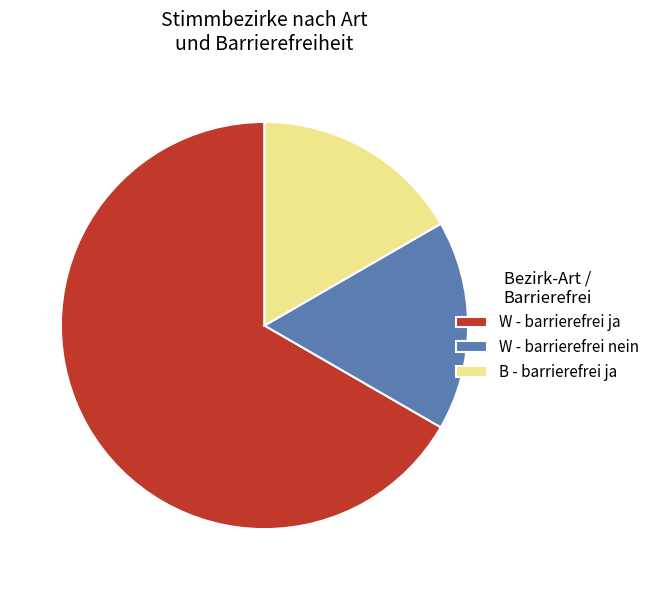

Which slice is the largest?

W - barrierefrei ja